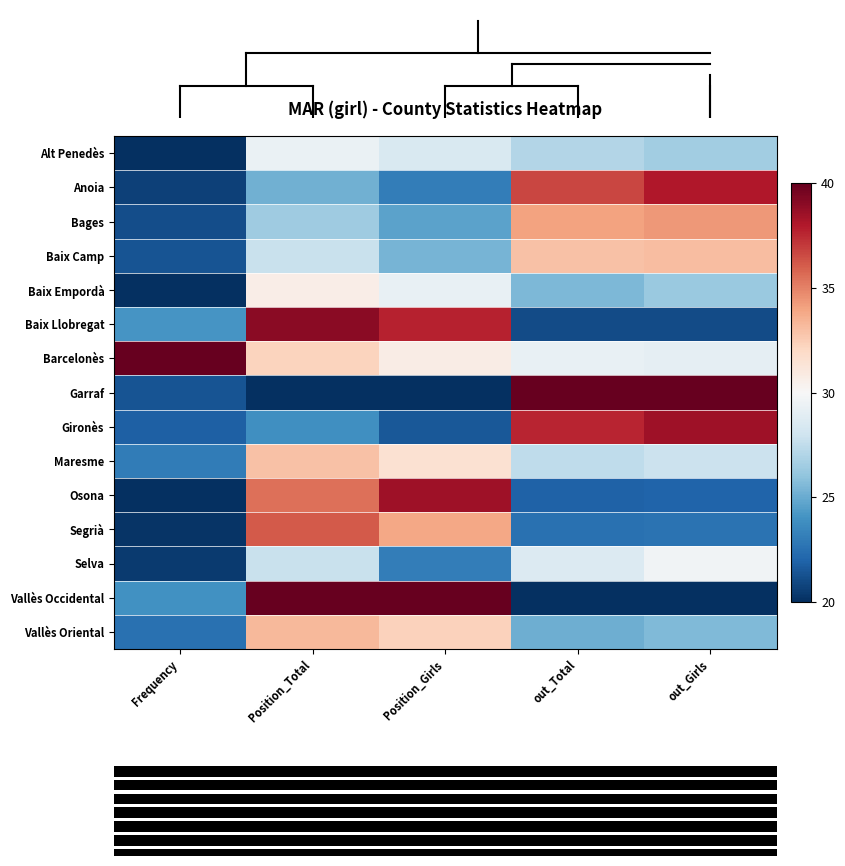

How many data points in Anoia are above 25?

3